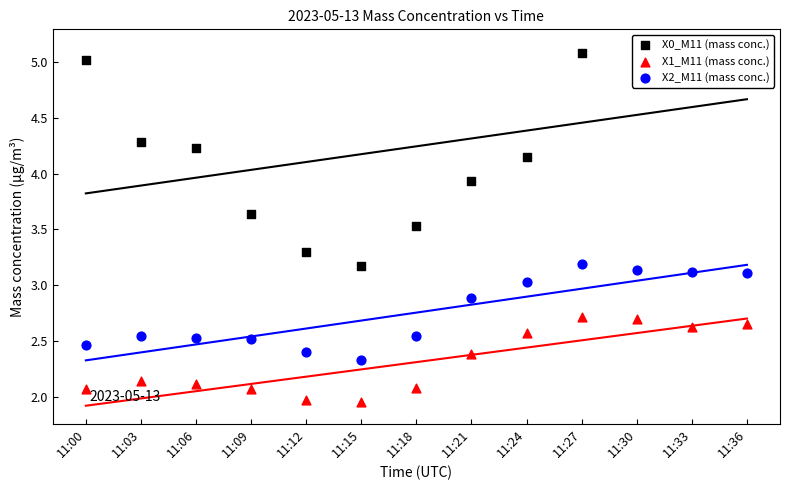

Which series has the widest spread of Y values?

X0_M11 (mass conc.)